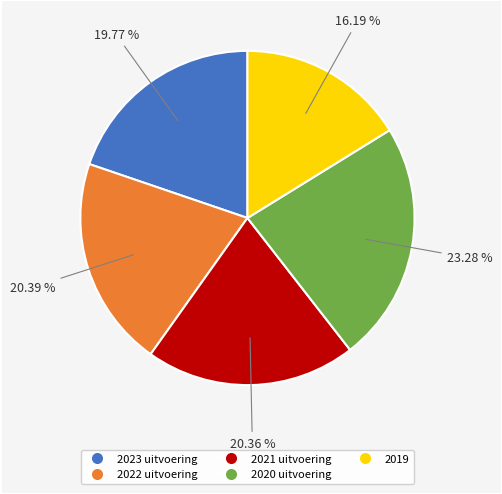

The 2022 uitvoering slice represents 27% of the pie. True or false?

False